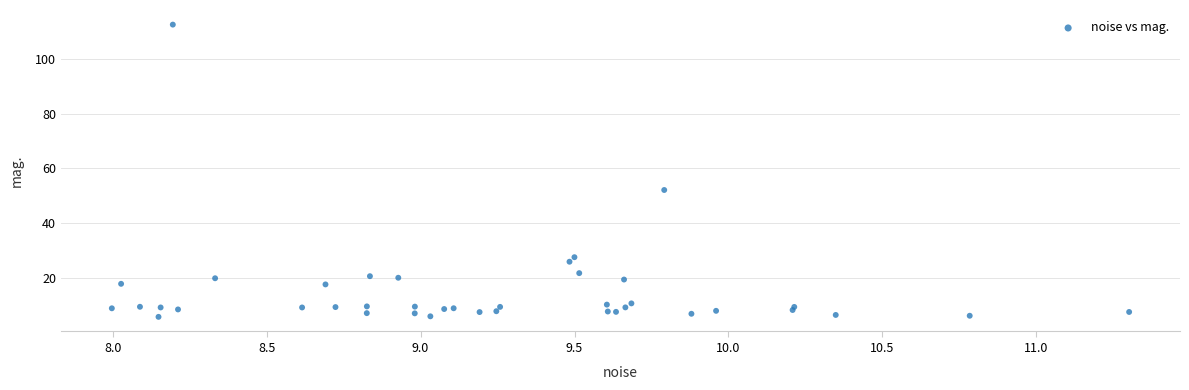

What Y value in the scatter plot is closest to 59?

52.1